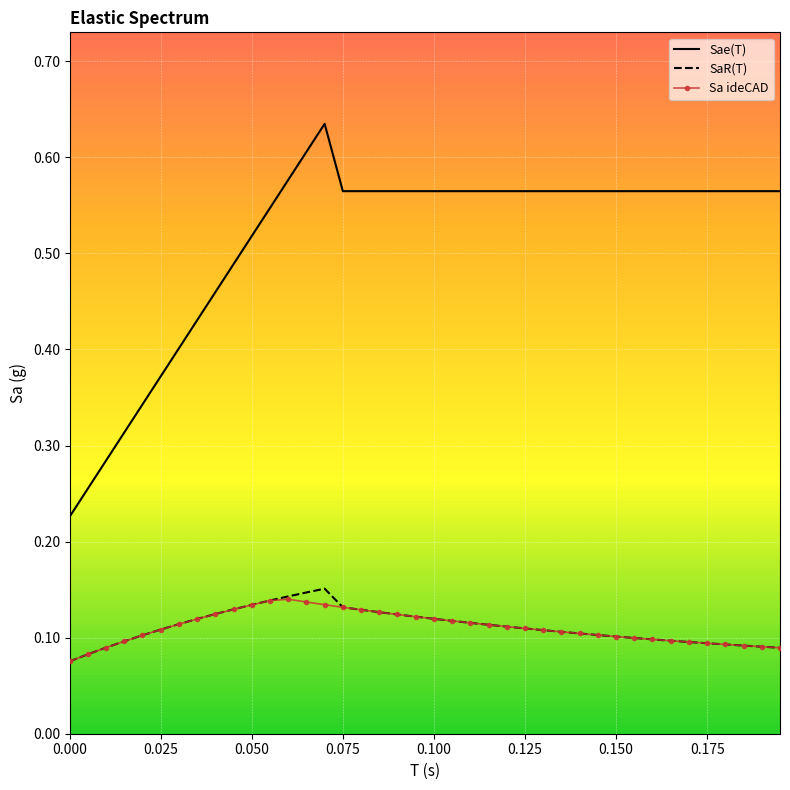

Reading right to left, transcribe all the data shown in this chart.

Sae(T): 0.6	0.6	0.6	0.6	0.6	0.6	0.6	0.6	0.6	0.6	0.6	0.6	0.6	0.6	0.6	0.6	0.6	0.6	0.6	0.6	0.6	0.6	0.6	0.6	0.6	0.6	0.6	0.6	0.5	0.5	0.5	0.5	0.4	0.4	0.4	0.3	0.3	0.3	0.3	0.2
SaR(T): 0.1	0.1	0.1	0.1	0.1	0.1	0.1	0.1	0.1	0.1	0.1	0.1	0.1	0.1	0.1	0.1	0.1	0.1	0.1	0.1	0.1	0.1	0.1	0.1	0.1	0.2	0.1	0.1	0.1	0.1	0.1	0.1	0.1	0.1	0.1	0.1	0.1	0.1	0.1	0.1
Sa_ideCAD: 0.1	0.1	0.1	0.1	0.1	0.1	0.1	0.1	0.1	0.1	0.1	0.1	0.1	0.1	0.1	0.1	0.1	0.1	0.1	0.1	0.1	0.1	0.1	0.1	0.1	0.1	0.1	0.1	0.1	0.1	0.1	0.1	0.1	0.1	0.1	0.1	0.1	0.1	0.1	0.1